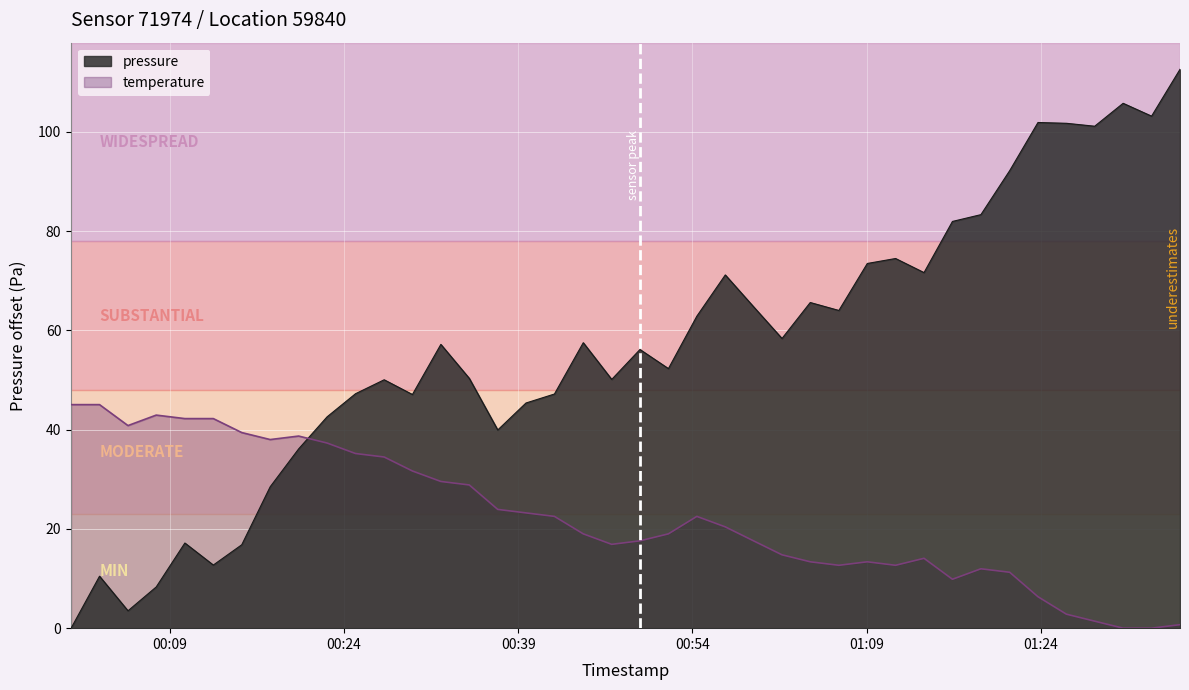

List the series in order of their peak value, lowest first.

temperature, pressure